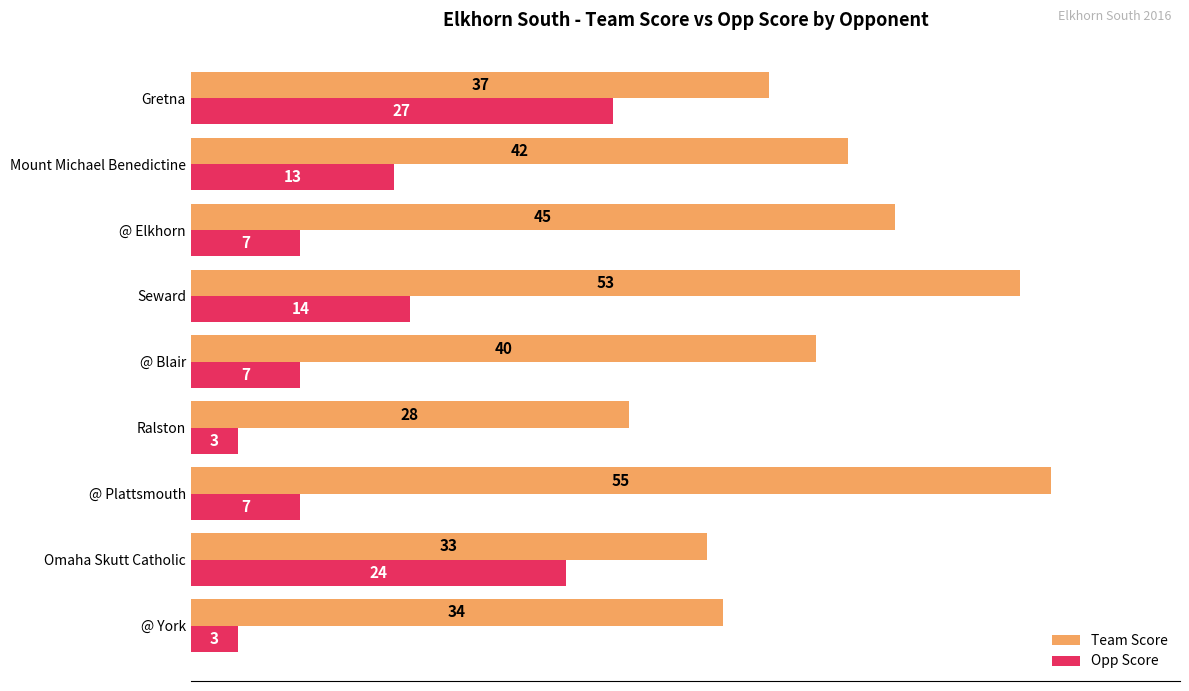

What is the difference between the maximum and second lowest values in the Team Score series?

22